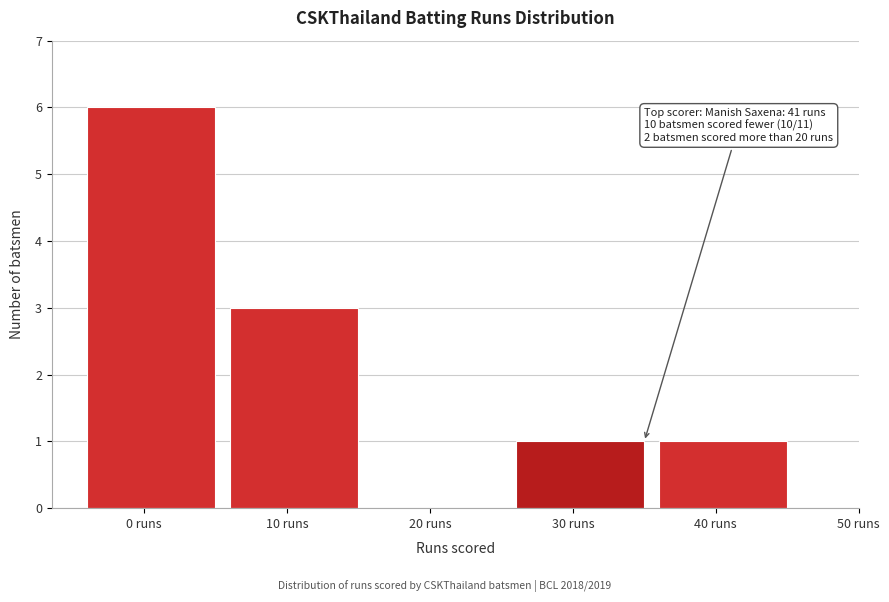

Reading left to right, list all the values displayed in this chart.

0 runs=6	10 runs=3	20 runs=0	30 runs=1	40 runs=1